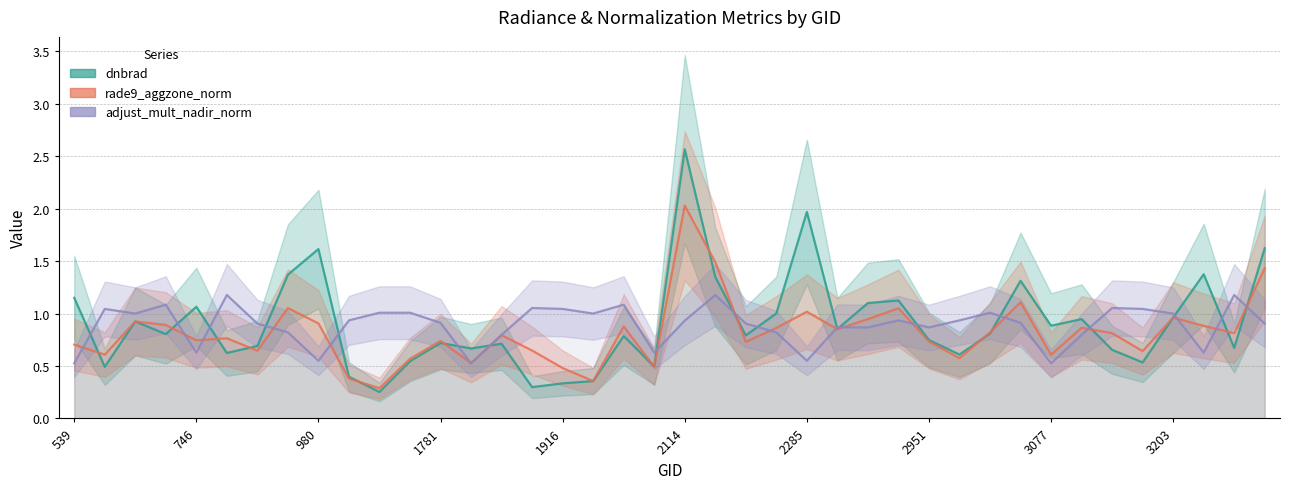

What is the spread (max minus min) of values at 21?

0.3